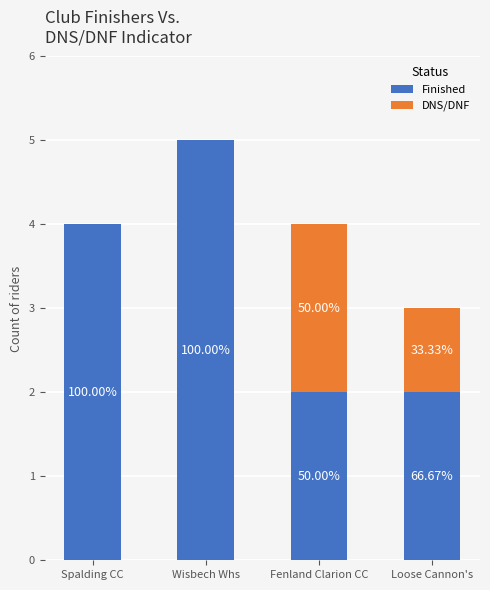

The Finished series shows 0 at Loose Cannon's. True or false?

False